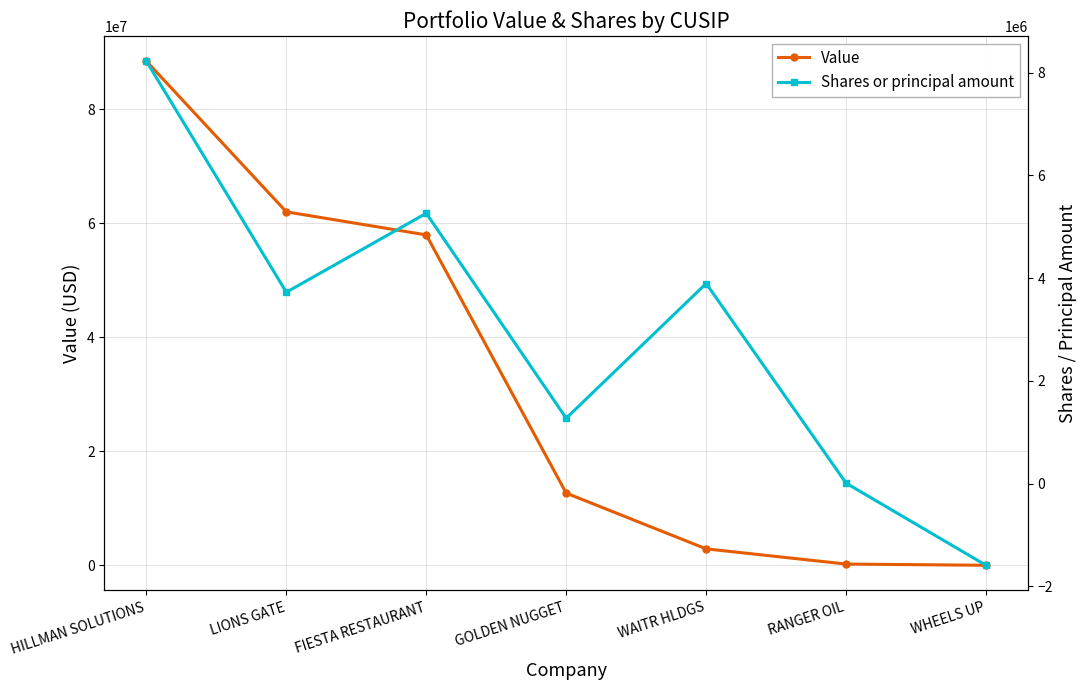

How many intersections are there between Value and Shares or principal amount?

2